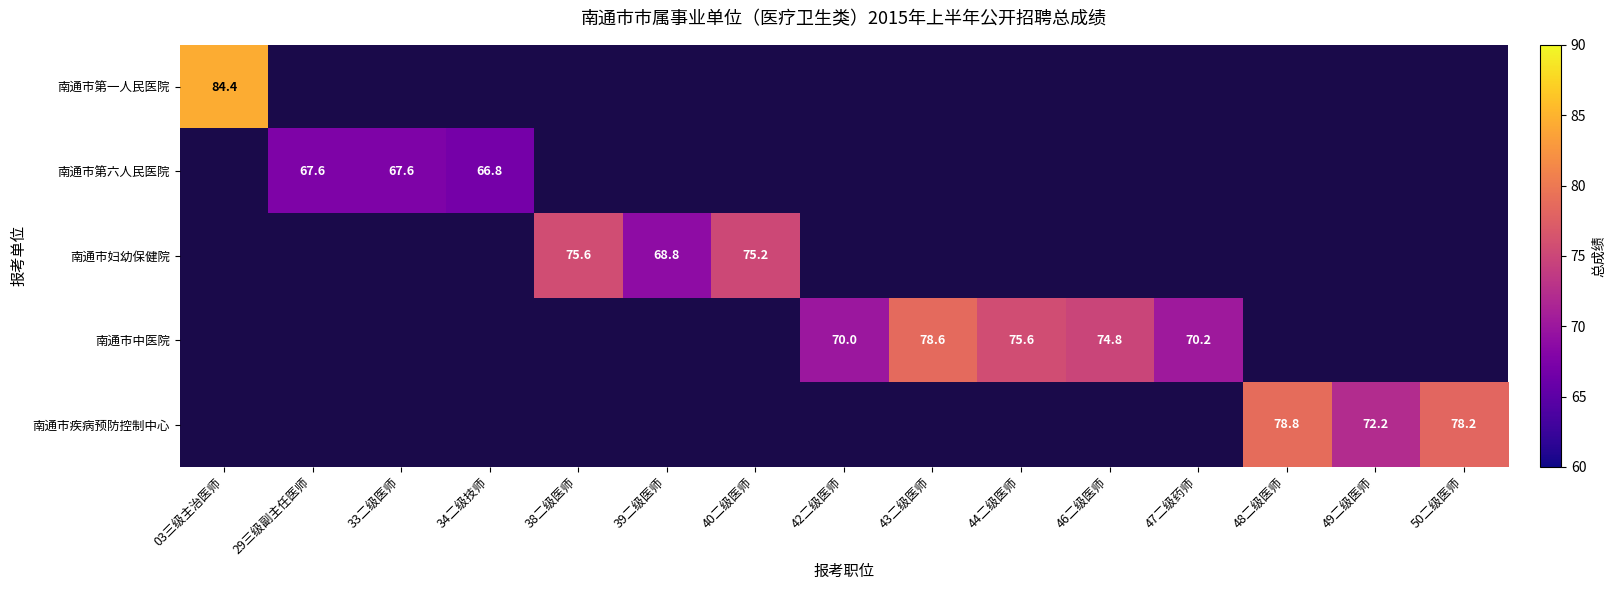

The 南通市疾病预防控制中心 series shows 72.2 at 49二级医师. True or false?

True